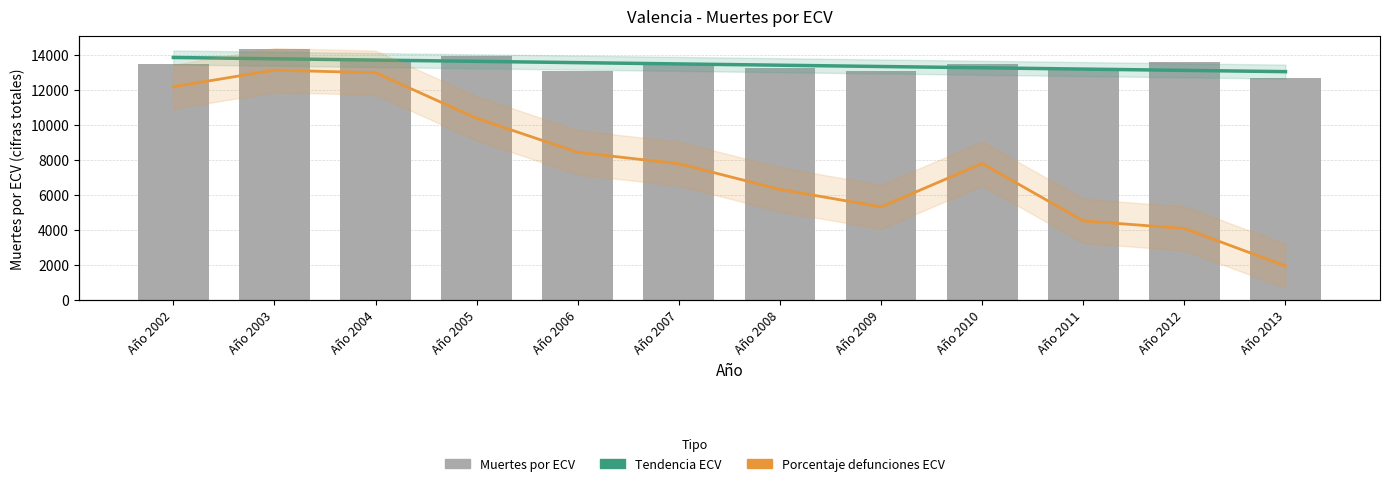

Are the bars horizontal?

No